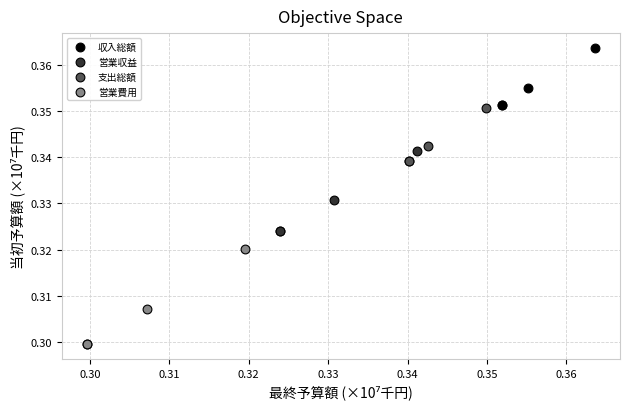

Which series contains the highest Y value?

収入総額